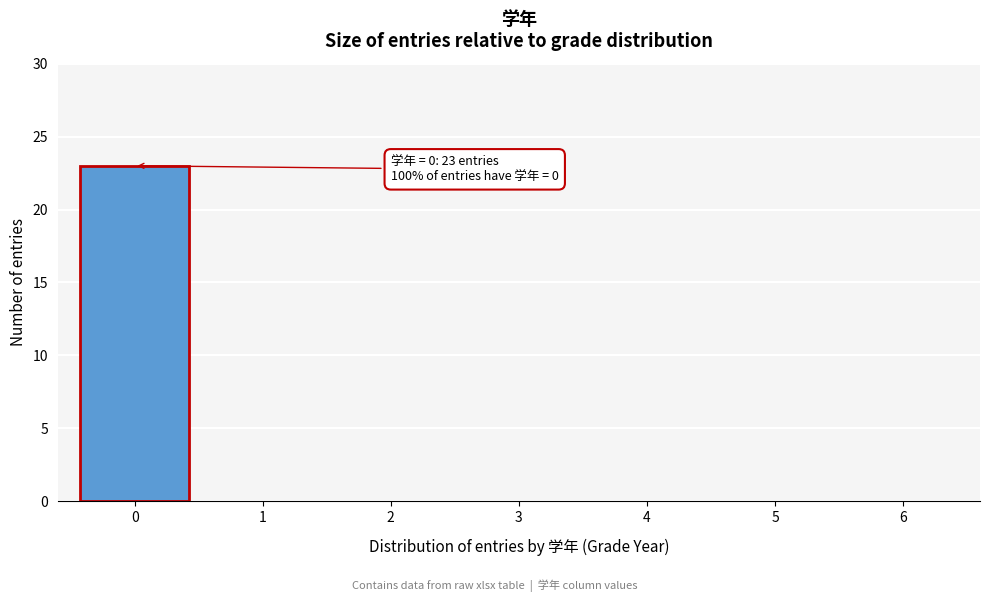

Reading left to right, transcribe all the data shown in this chart.

0=23	1=0	2=0	3=0	4=0	5=0	6=0